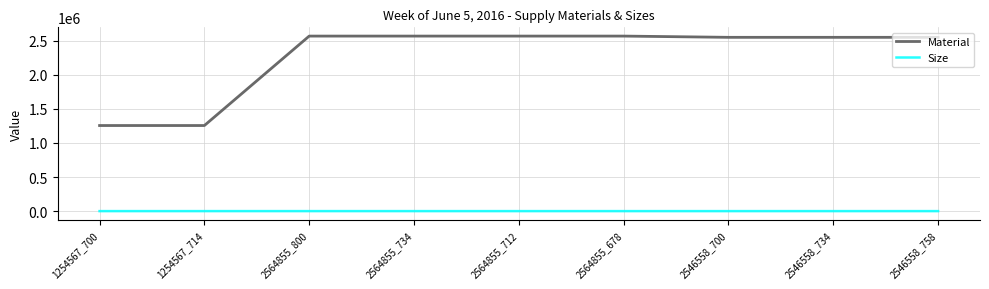

What is the sum of all Material values?

20408228